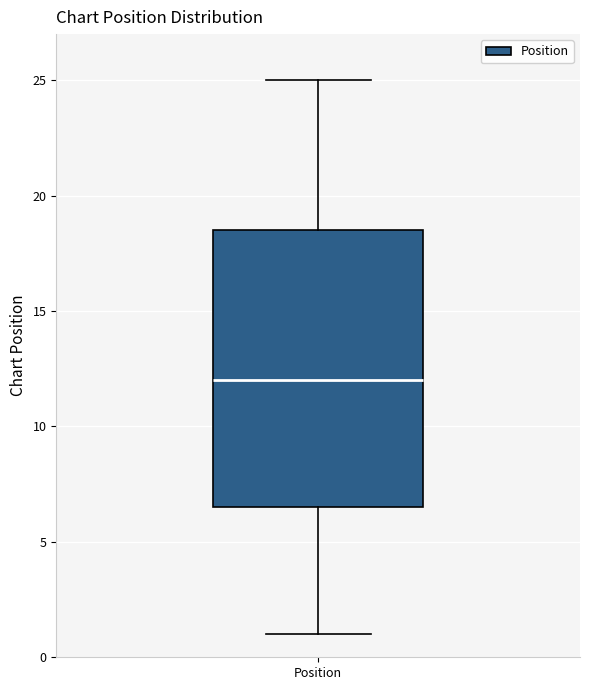

Where does the upper whisker of the box for Position end on the y-axis? The values are not printed on the chart, so give them approximately, as read against the axis.

25.0